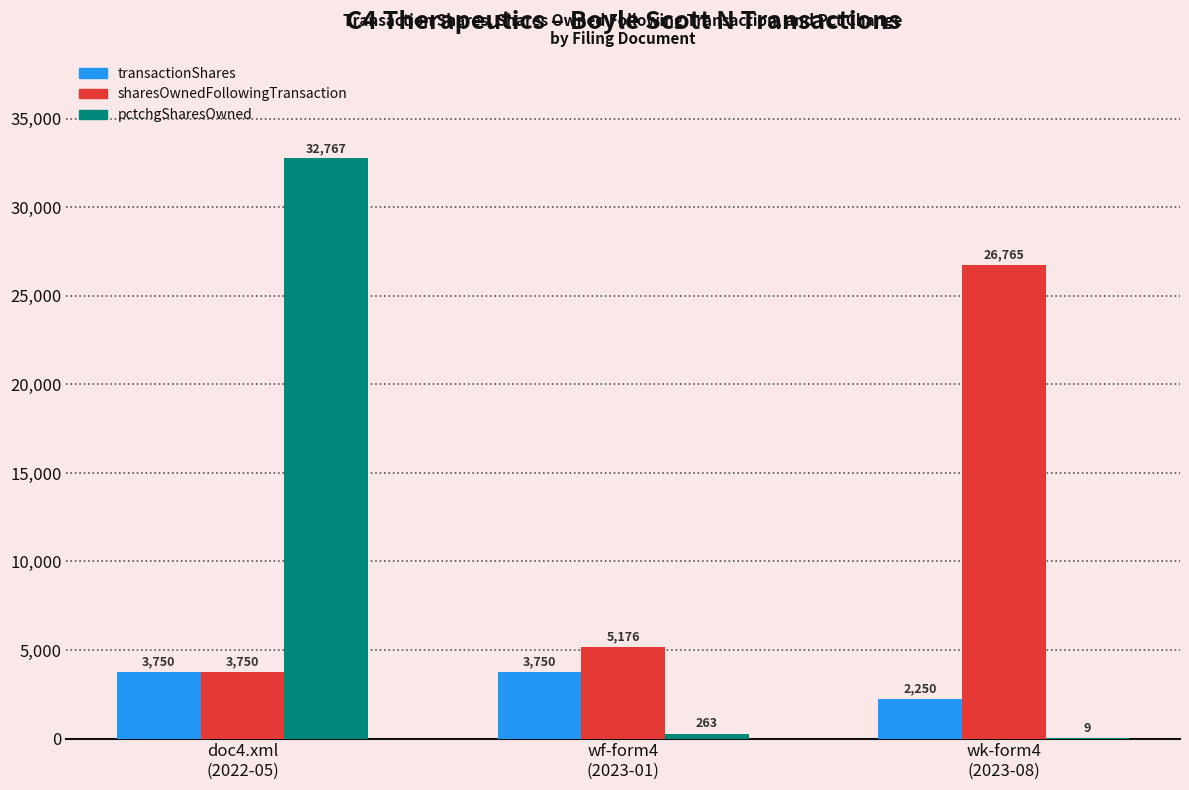

How many groups of bars are there?

3